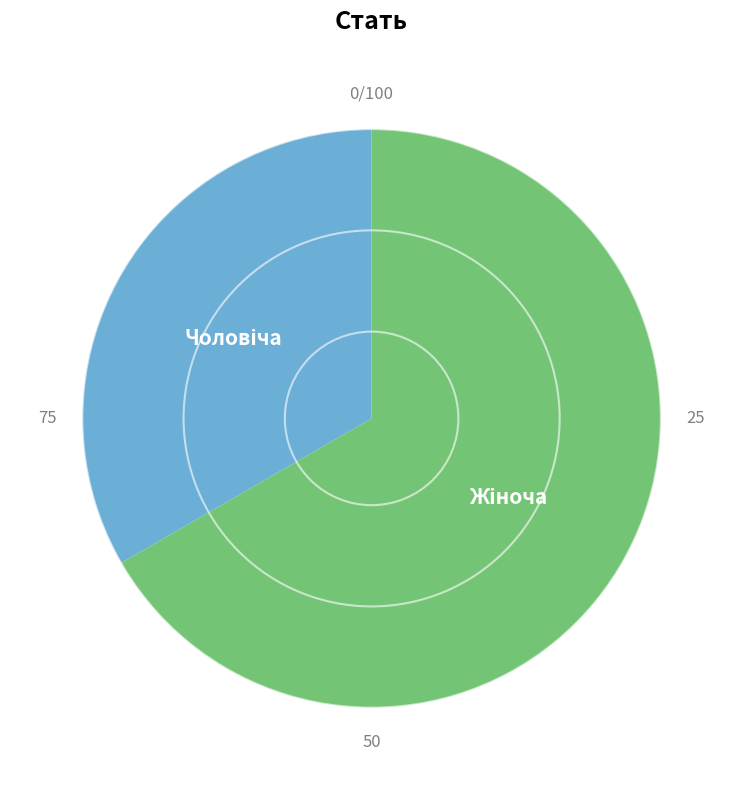

Is there any slice that represents more than half of the pie?

Yes